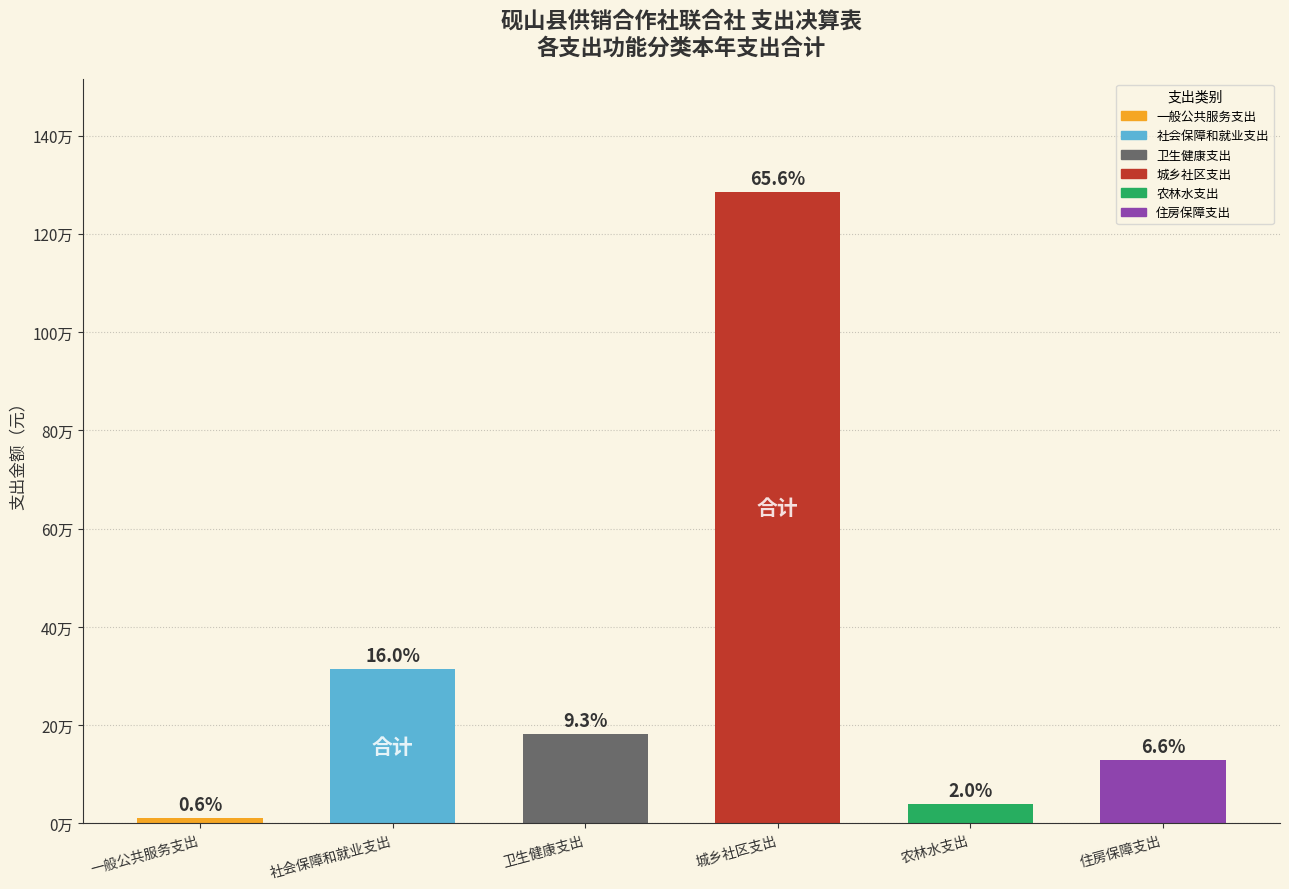

What is the sum of the values at 城乡社区支出 and 住房保障支出?

1413155.8